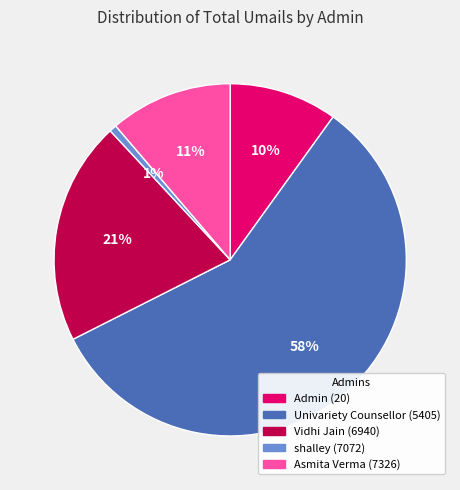

How many slices are in this pie chart?

5